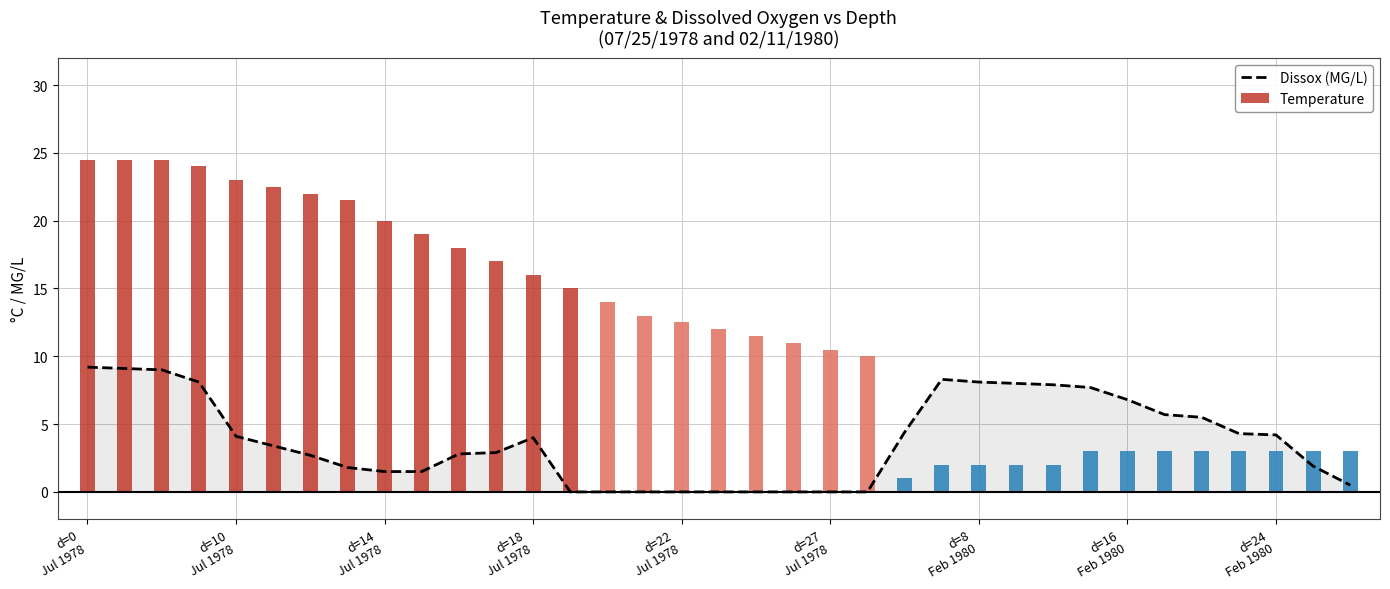

How many series are shown in this chart?

2